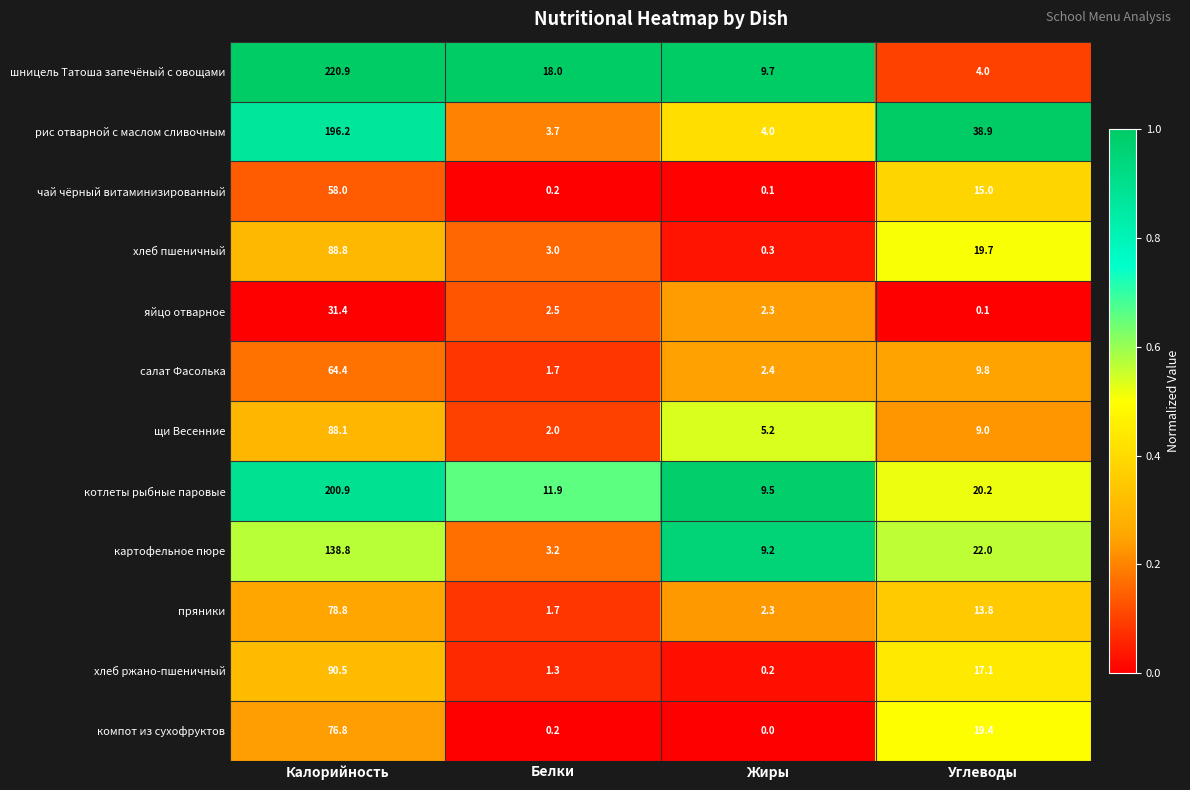

What is the greatest value displayed?

220.9